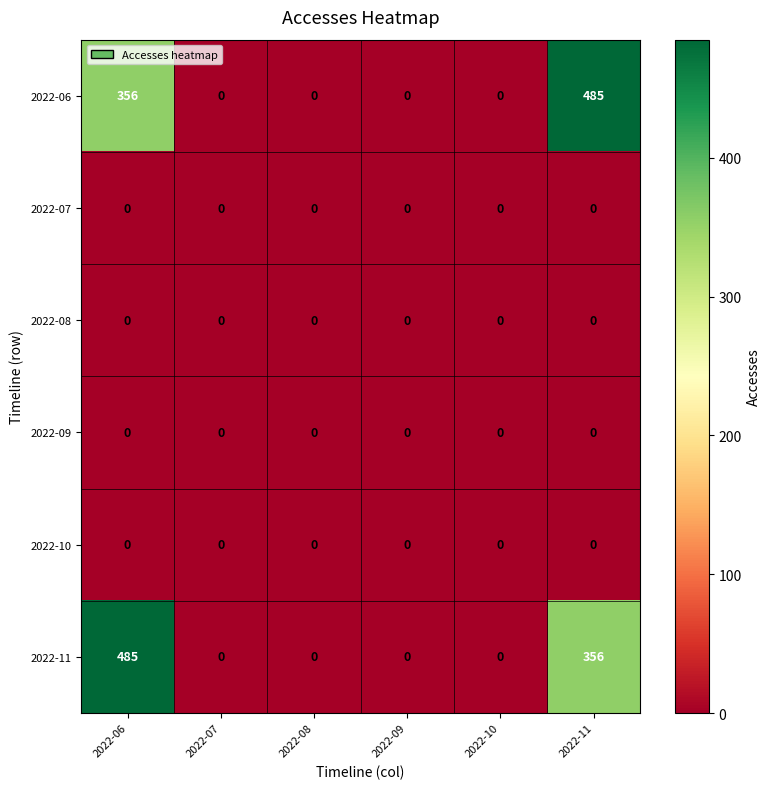

Which series changed the most between 2022-10 and 2022-11?

2022-06